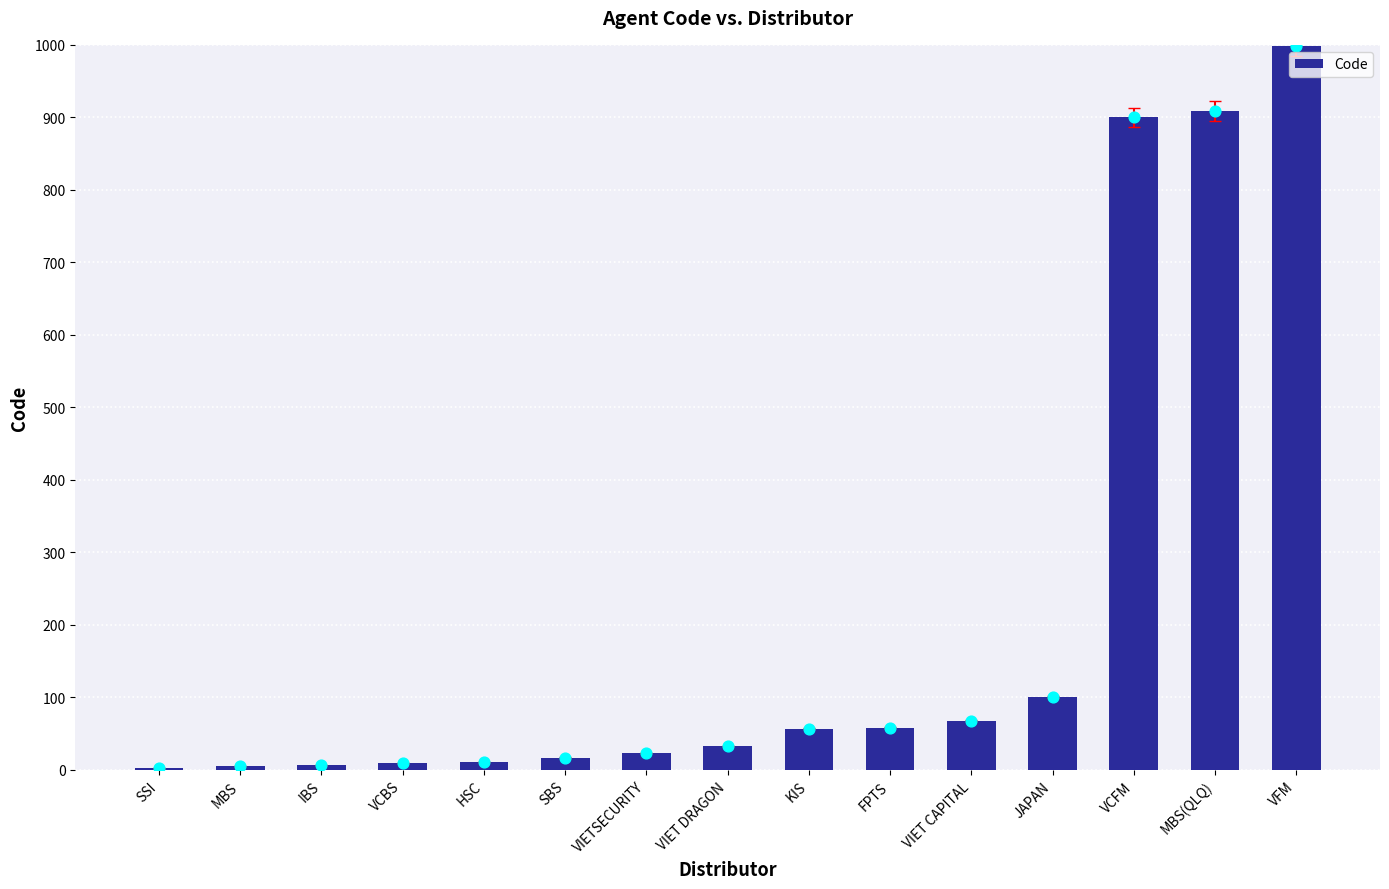

What is the change in value from MBS(QLQ) to VFM?

+90